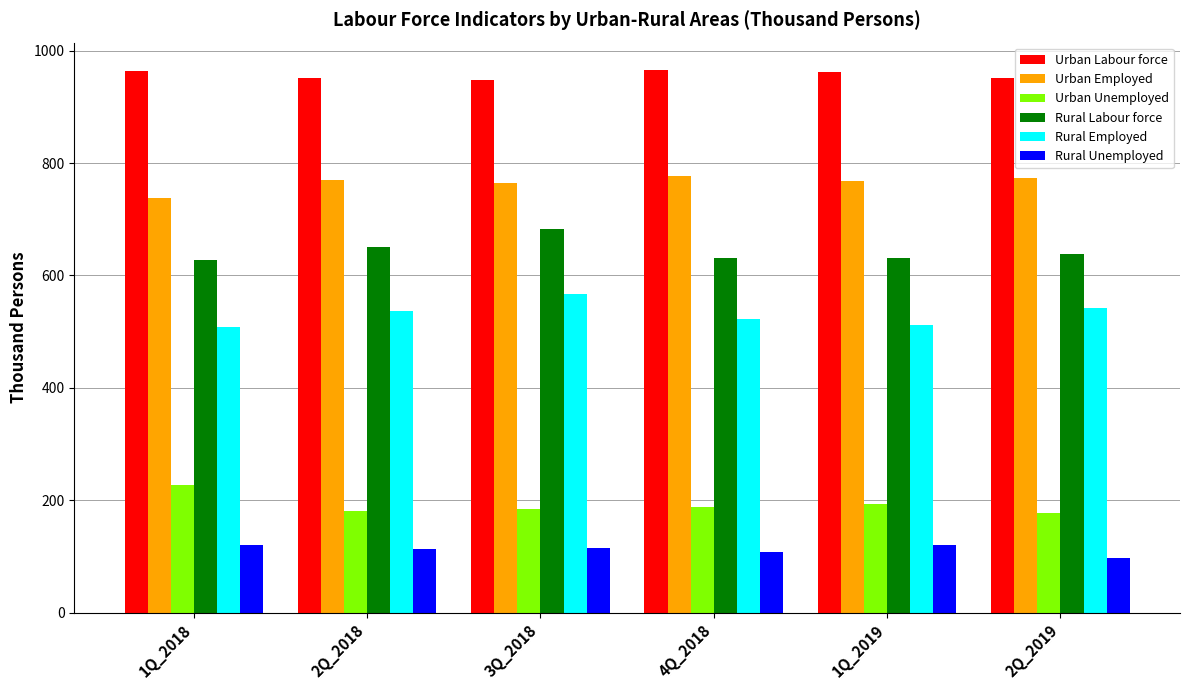

What are all the series names shown in the legend?

Urban Labour force, Urban Employed, Urban Unemployed, Rural Labour force, Rural Employed, Rural Unemployed